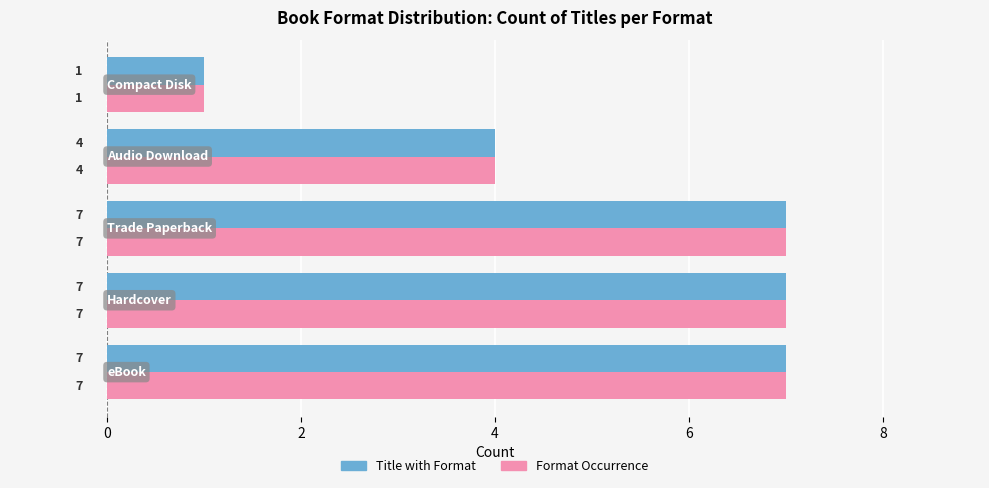

What is the maximum value shown in the chart?

7